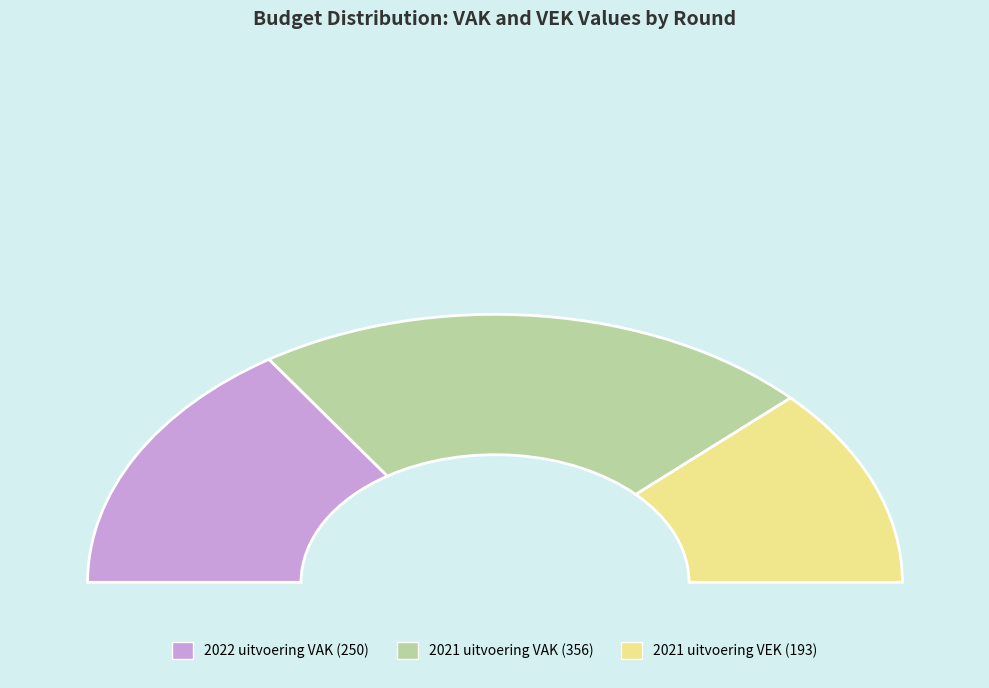

To the nearest percent, what is the difference between the largest and smallest slice percentages?

20%